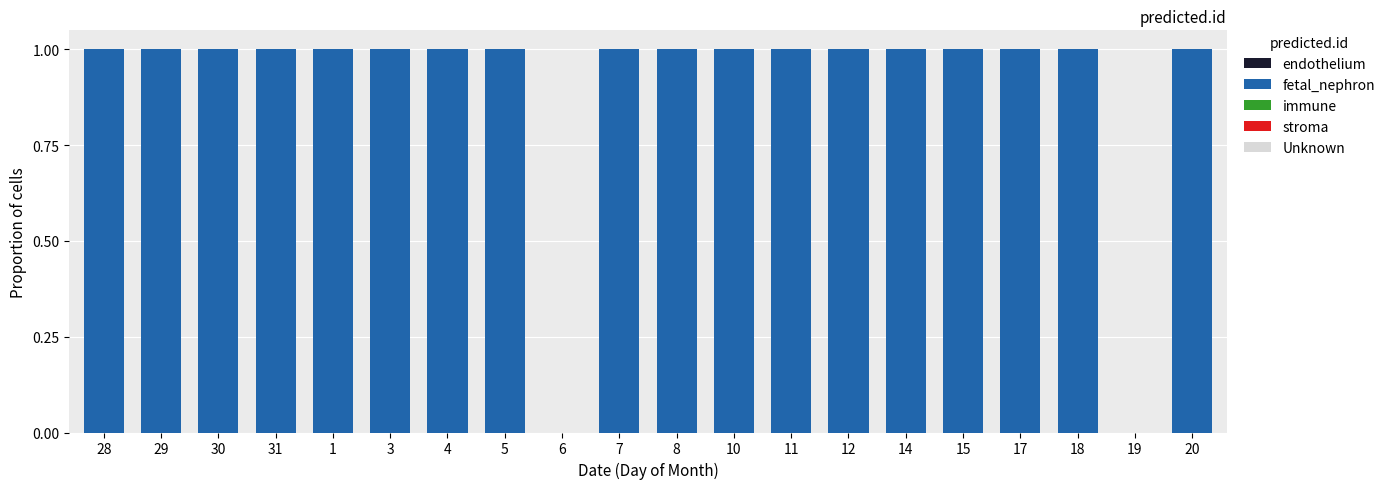

Approximately how many times larger is the value at 20 compared to 28?

1.0